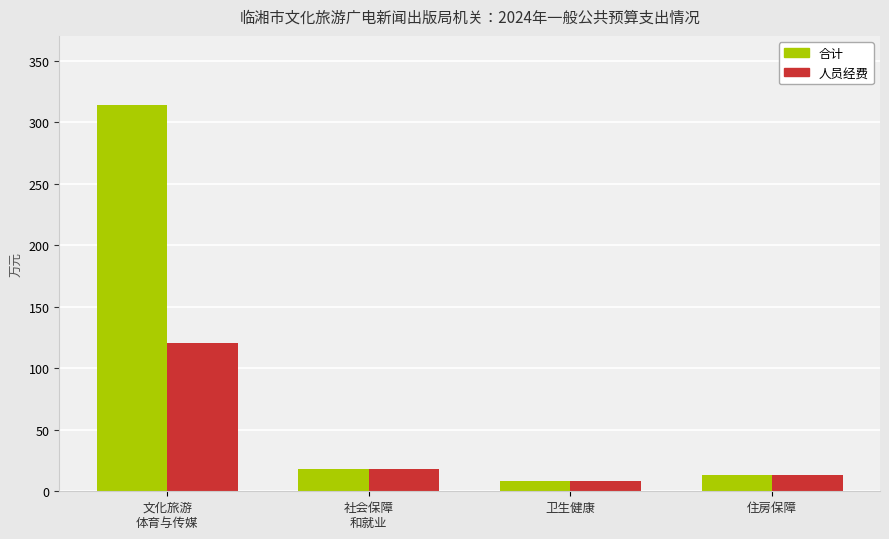

At which label does 人员经费 reach its peak?

文化旅游
体育与传媒